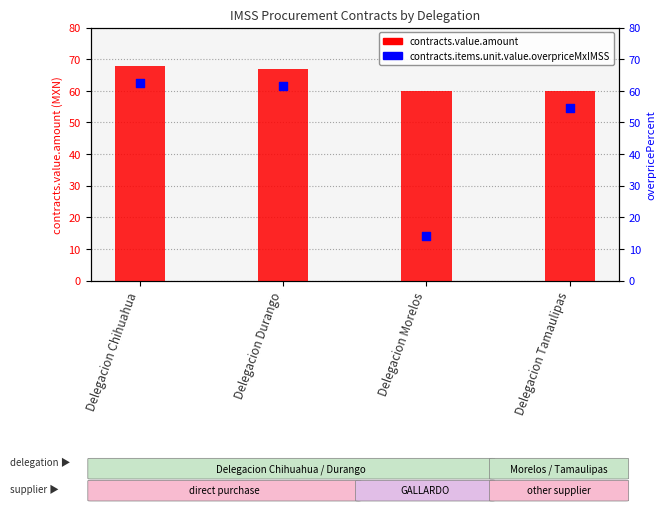

Which series has the largest total across all categories?

contracts.value.amount